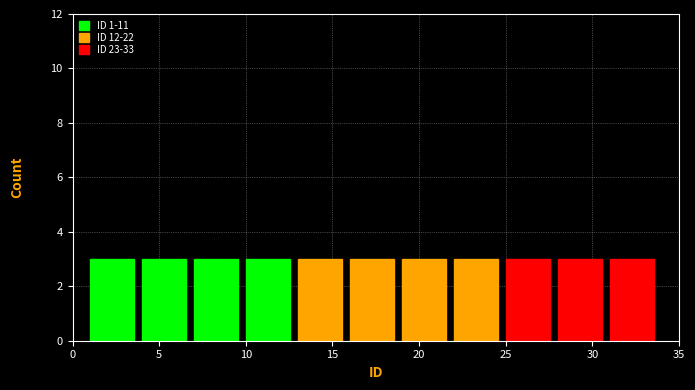

Reading left to right, transcribe this chart: for each bar, give the range it covers on the x-axis and its height. The values are not printed on the chart, so give them approximately, as read against the axis.

1 to 4: 3
4 to 7: 3
7 to 10: 3
10 to 13: 3
13 to 16: 3
16 to 19: 3
19 to 22: 3
22 to 25: 3
25 to 28: 3
28 to 31: 3
31 to 34: 3